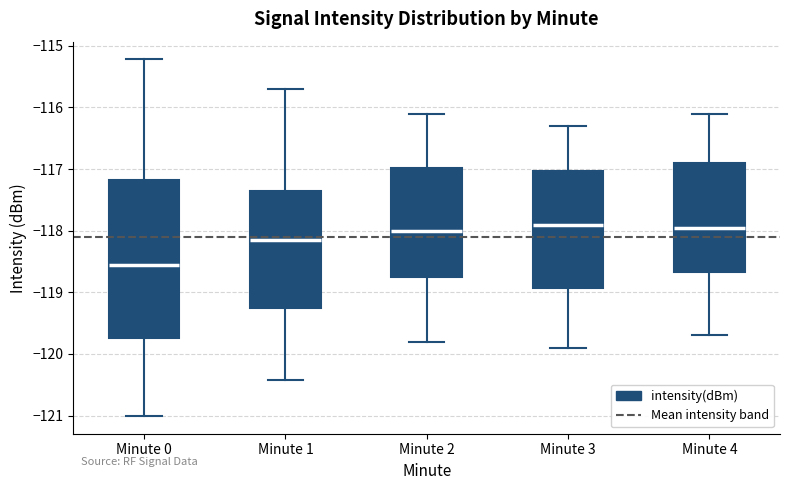

Where is the lower edge of the box for Minute 1 on the y-axis? The values are not printed on the chart, so give them approximately, as read against the axis.

-119.2